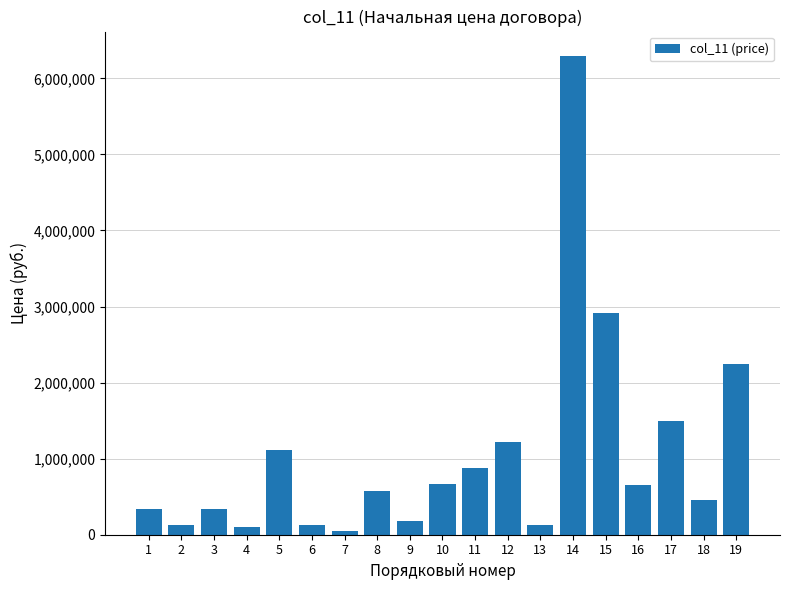

Where does the data first go above 580772?

5